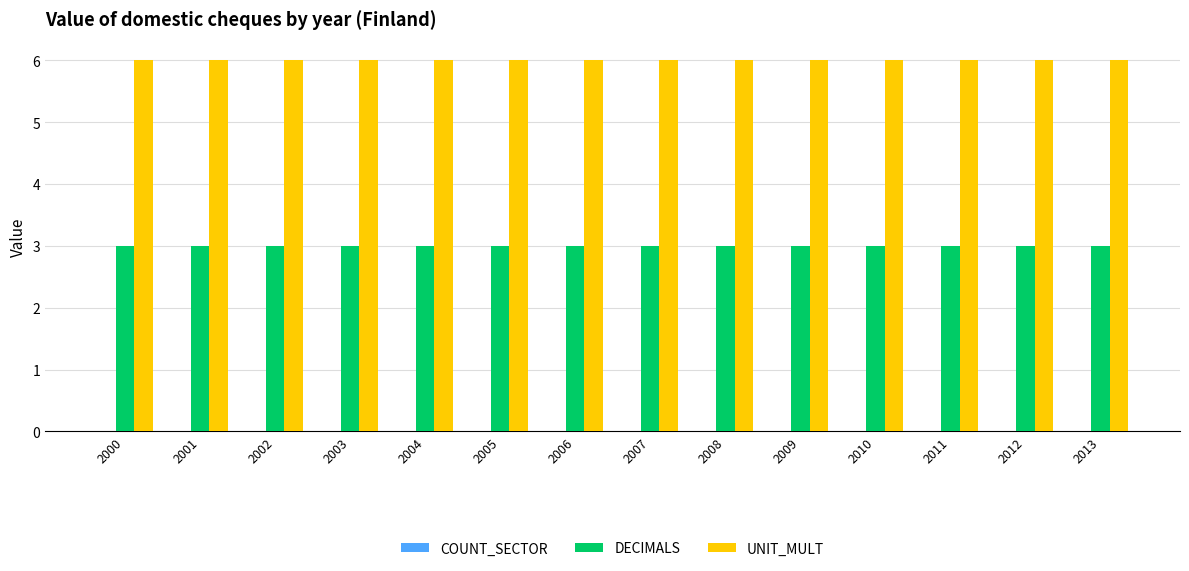

List the series in order of their peak value, highest first.

UNIT_MULT, DECIMALS